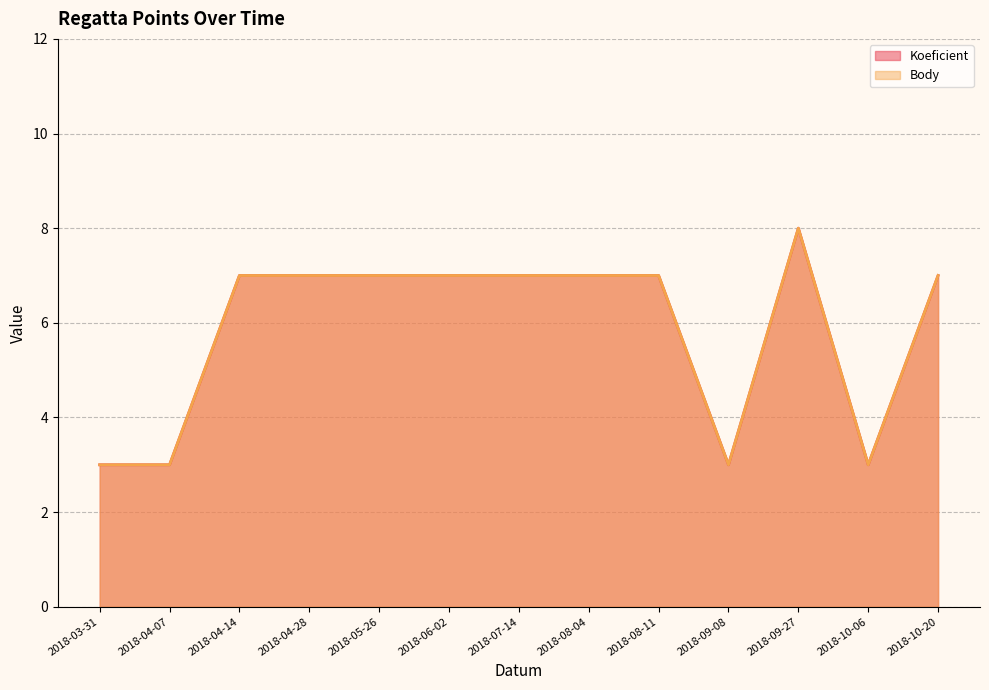

Does the chart display data point markers on the line(s)?

No